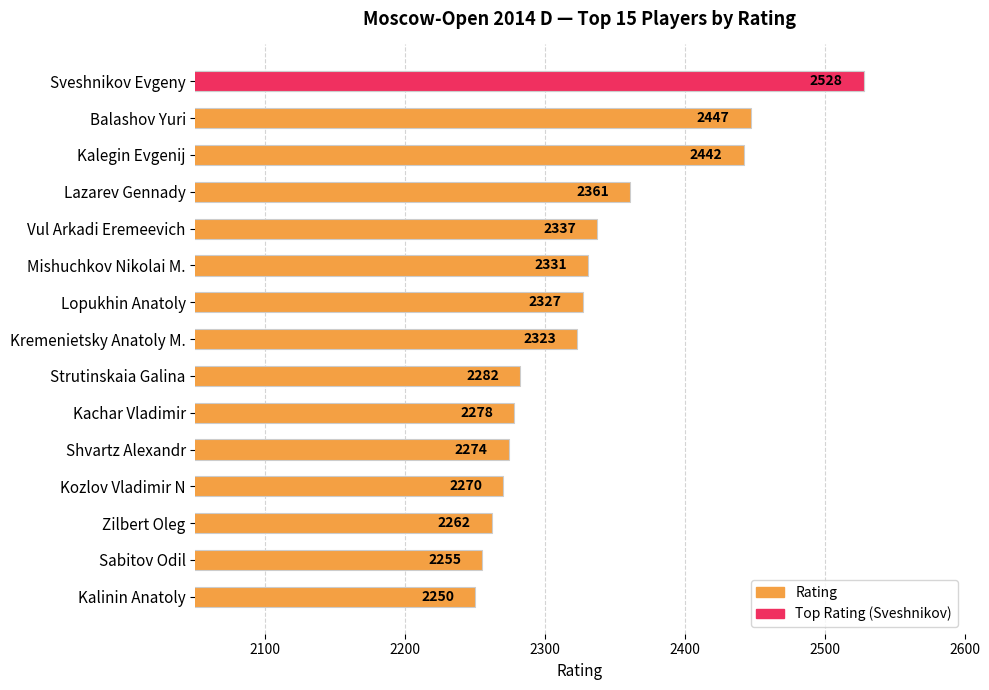

Approximately how many times larger is the value at Lazarev Gennady compared to Kalegin Evgenij?

1.0